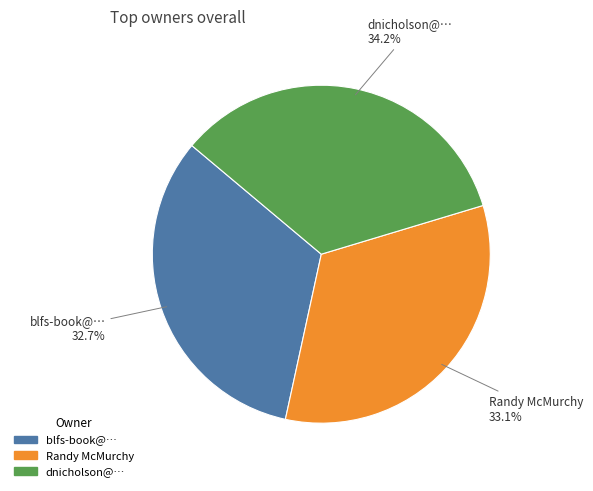

What is the ratio of the value at Randy McMurchy to the value at blfs-book@…?

1.0